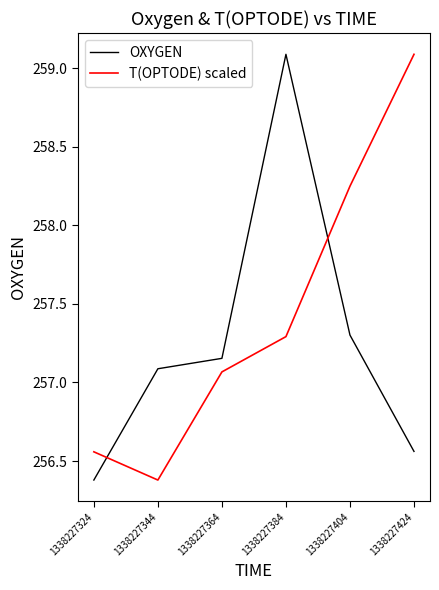

What is the difference between the highest and lowest values at 1338227424?

2.5